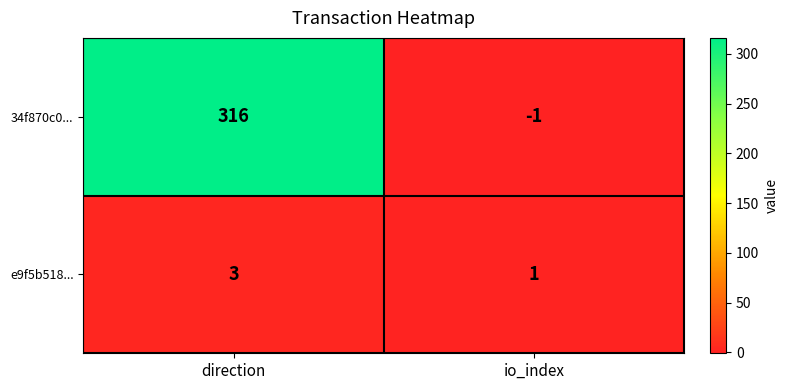

Which category has the highest value in the e9f5b518... series?

direction